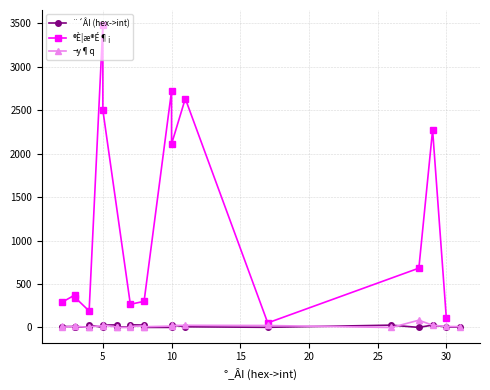

At 6, list the series in order from largest to smallest.

®È¦æ®É¶¡, ¬y¶q, ¨´ÂI (hex->int)